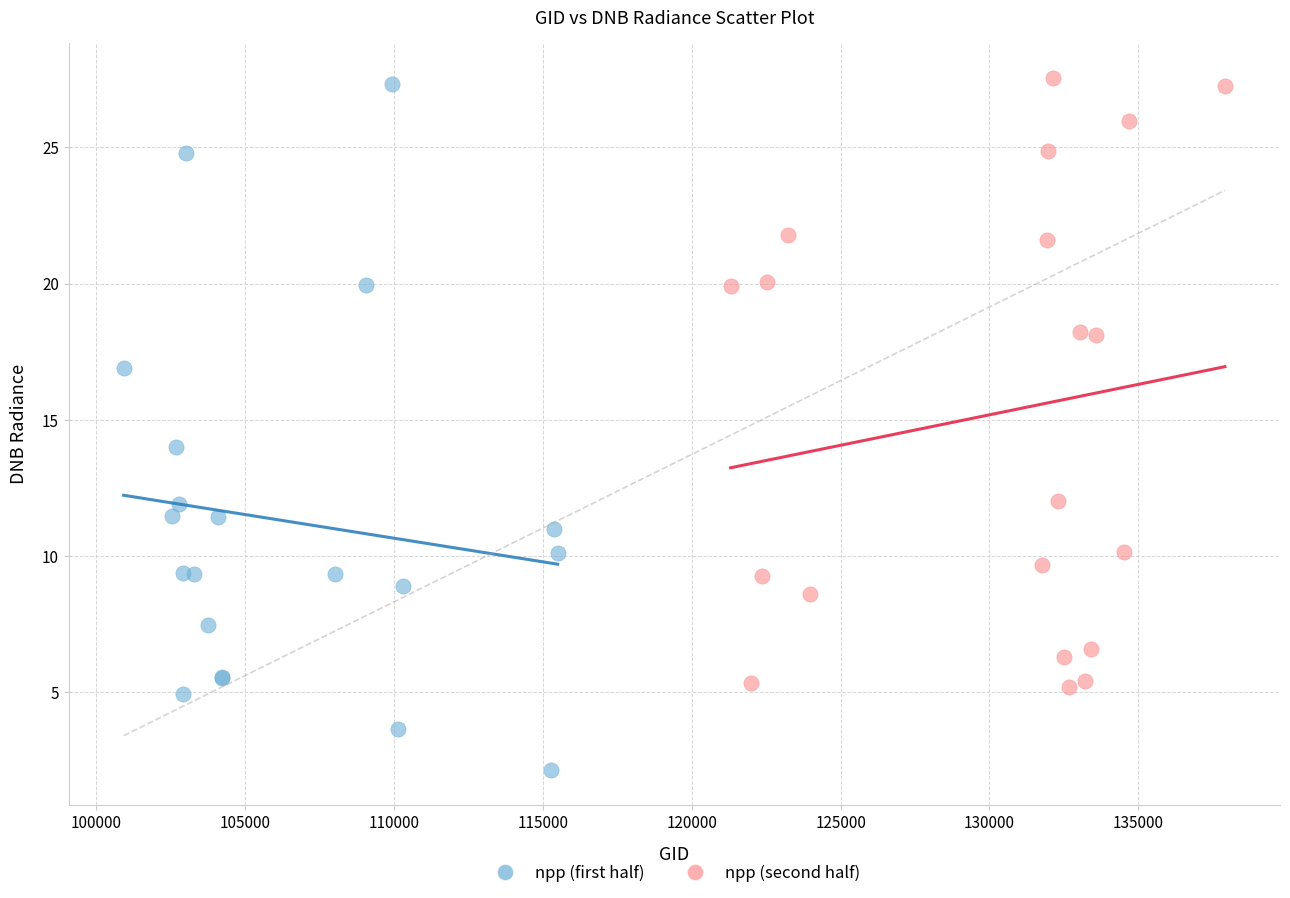

Which series reaches the maximum Y coordinate?

npp (second half)